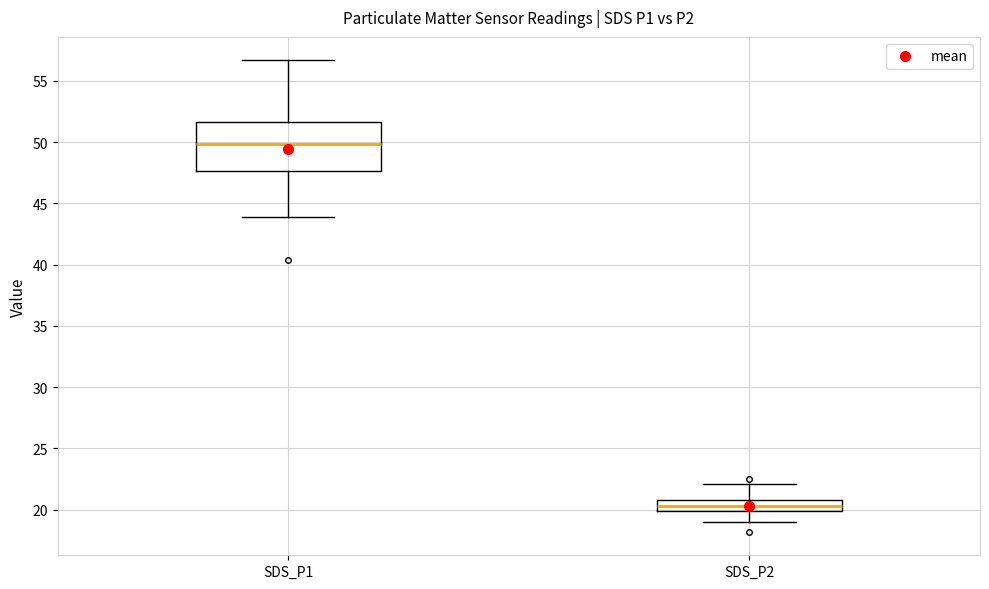

Reading left to right, read every box against the y-axis: the position of its median line, the range the box covers, and the ends of its whiskers. The values are not printed on the chart, so give them approximately, as read against the axis.

SDS_P1: median 50.0, box 47.5 to 51.5, whiskers 44.0 to 56.5
SDS_P2: median 20.5, box 20.0 to 21.0, whiskers 19.0 to 22.0